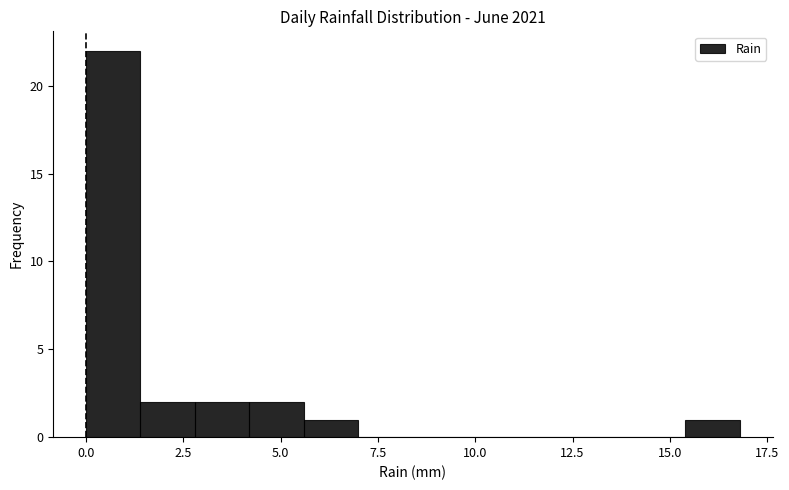

Read against the x-axis, roughly where is the centre of the tallest bar?

0.5